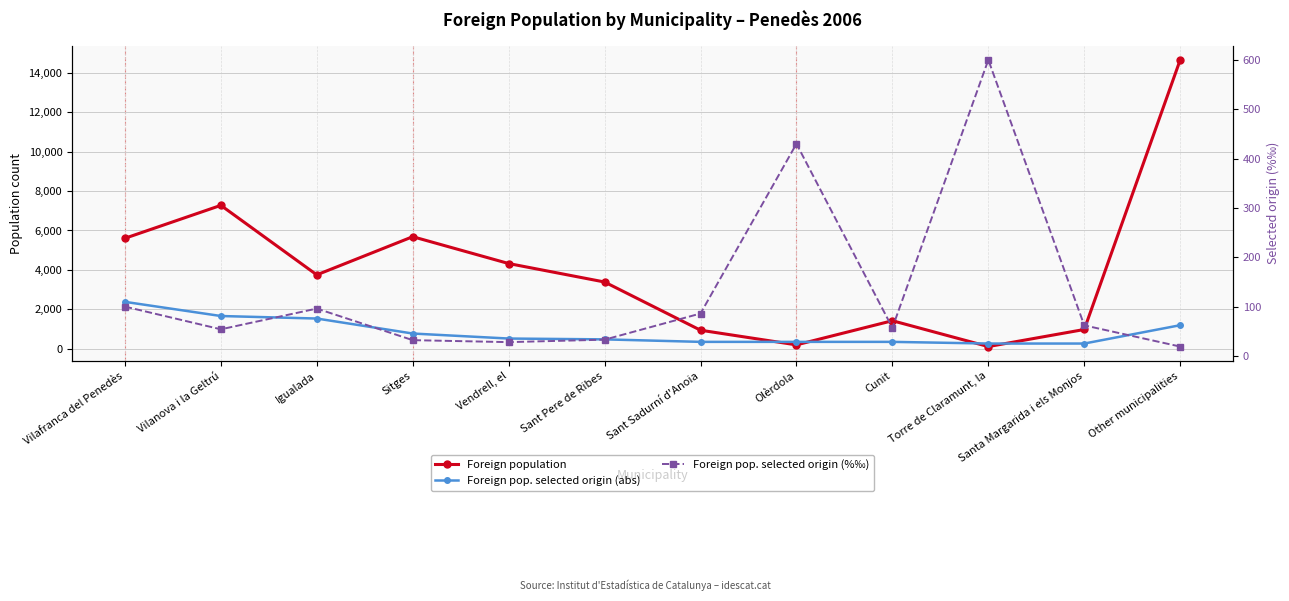

What is the difference between the maximum and second lowest values in the Foreign pop. selected origin (%‰) series?

572